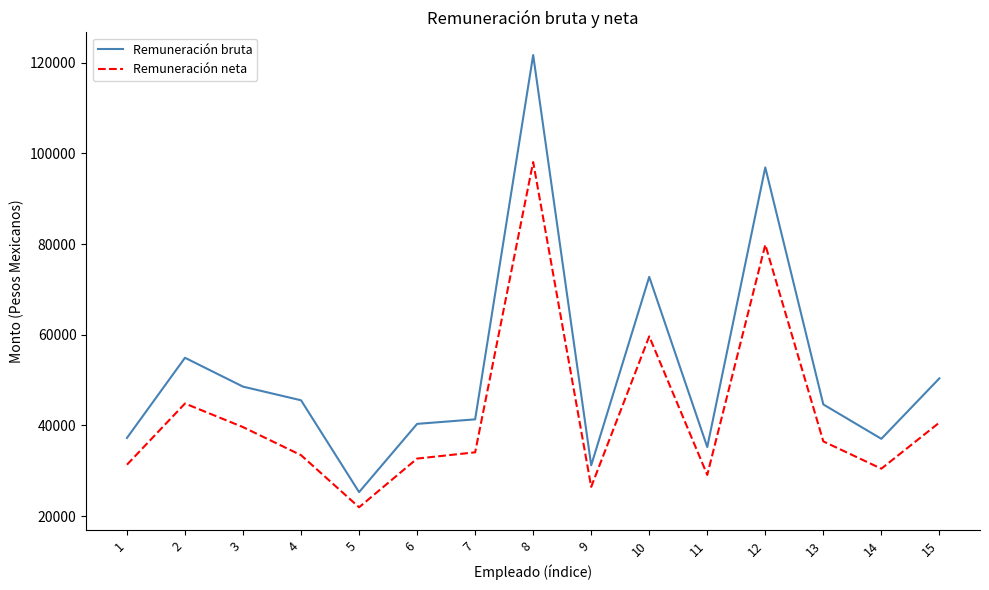

Does the chart display data point markers on the line(s)?

No